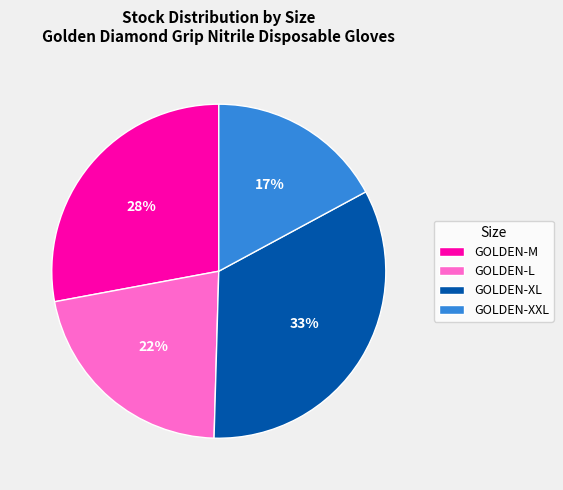

Does GOLDEN-XXL account for over 50% of the chart?

No